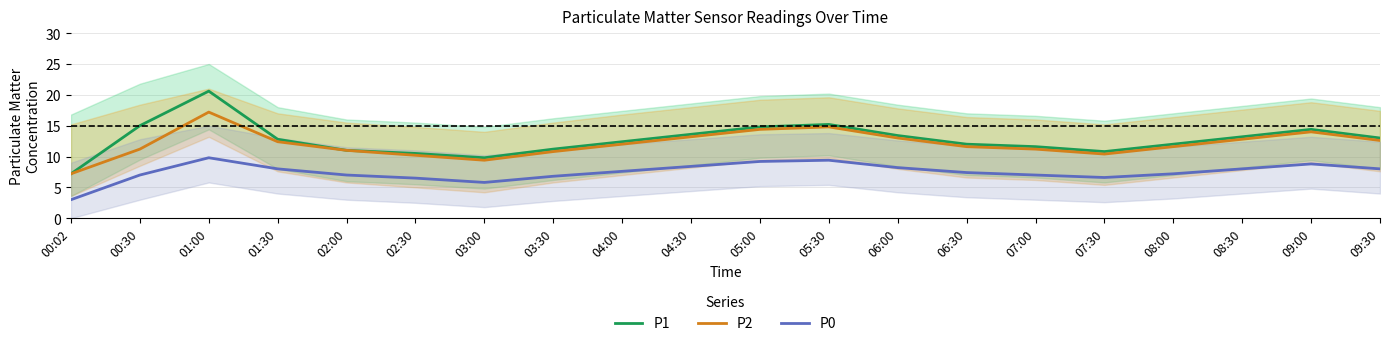

What is the label of the 3rd point from the right?

08:30